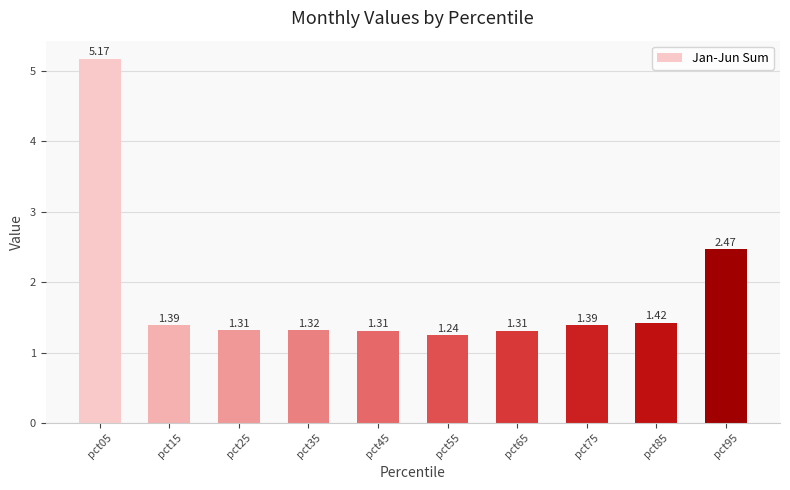

The value at pct75 is 0.9. True or false?

False